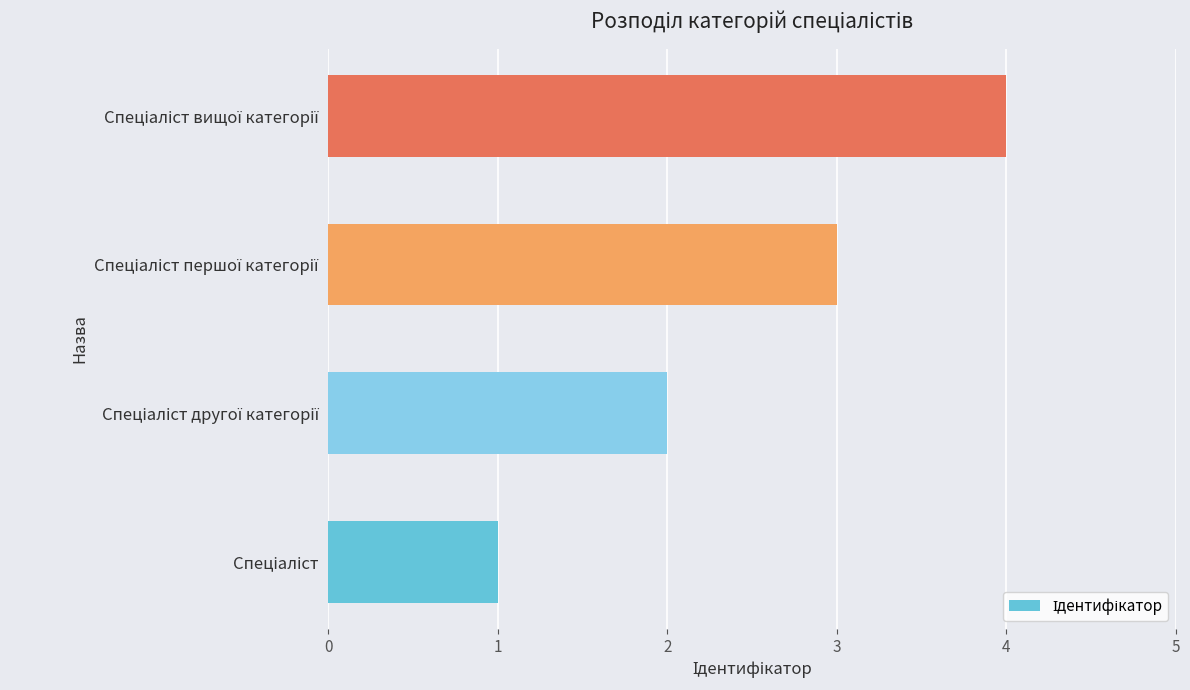

What is the maximum value shown in the chart?

4